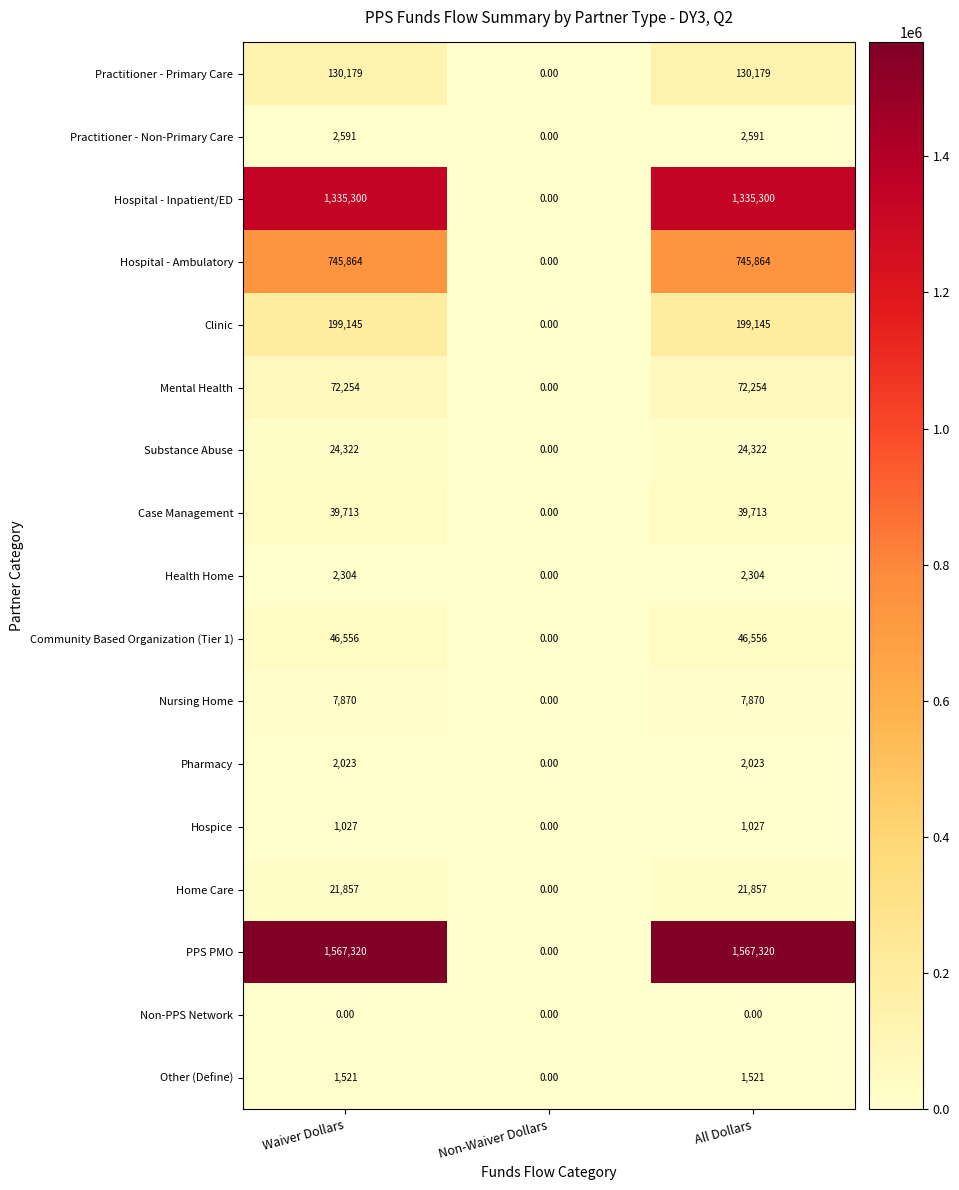

Is the value of Hospital - Inpatient/ED at Non-Waiver Dollars greater than the value of PPS PMO at Waiver Dollars?

No